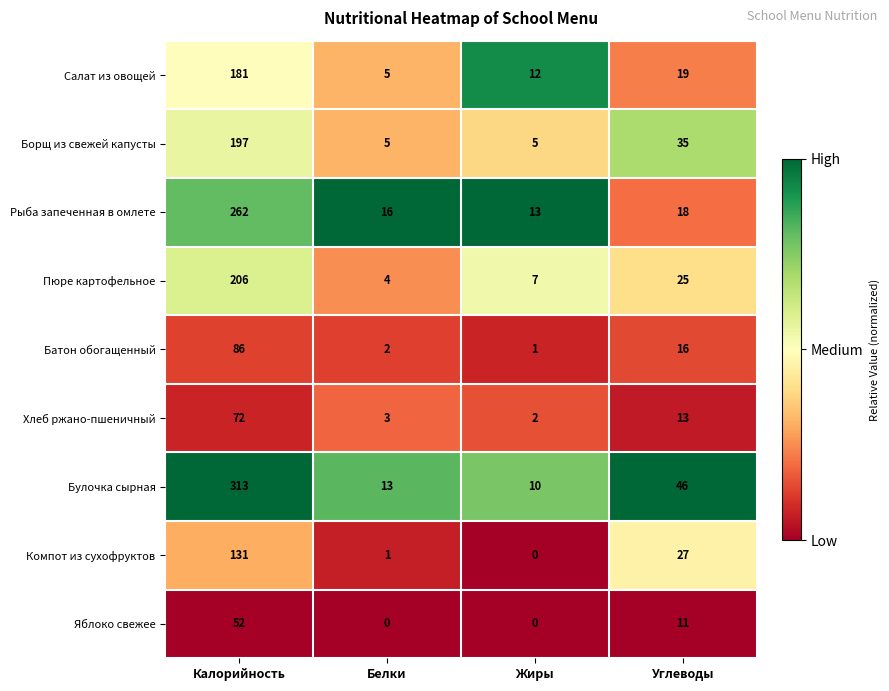

What is the difference between the maximum and minimum values in the Яблоко свежее series?

52